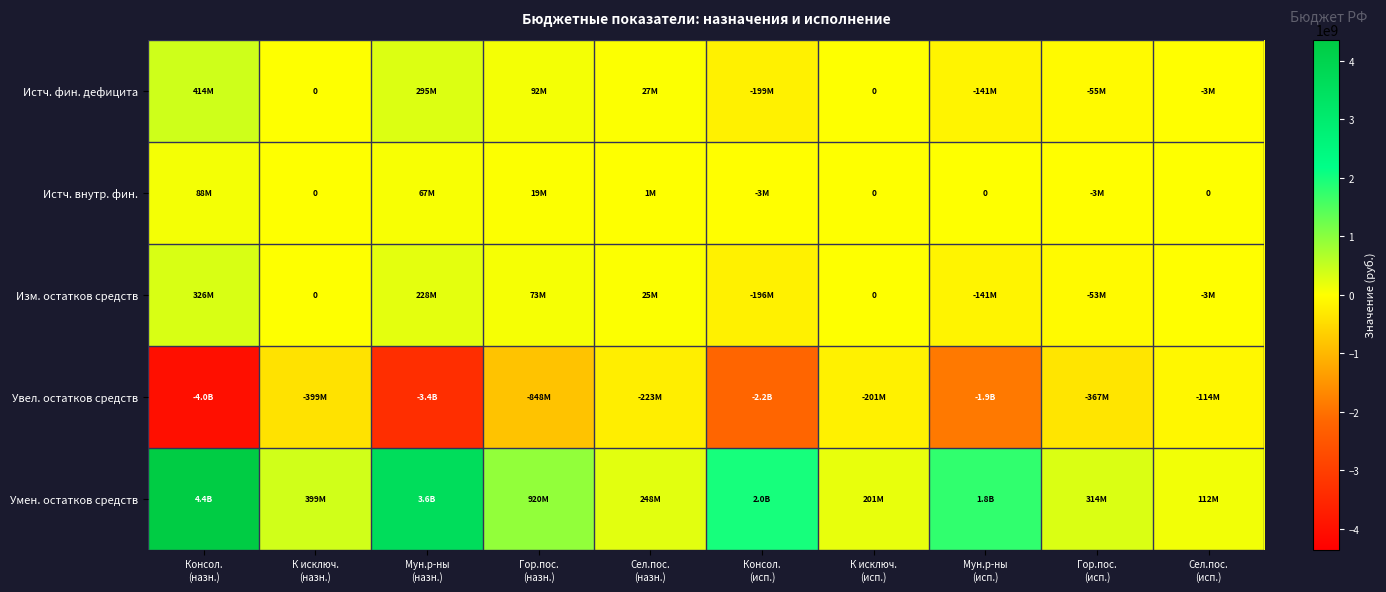

What is the difference between the maximum and minimum values in the Истч. внутр. фин. series?

90969804.0